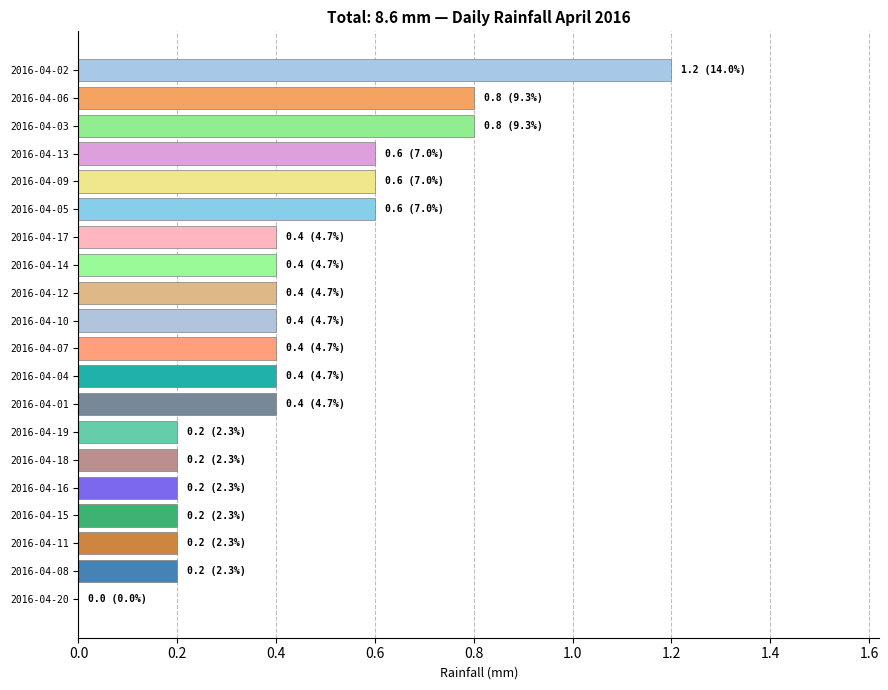

How many categories are shown in the chart?

20